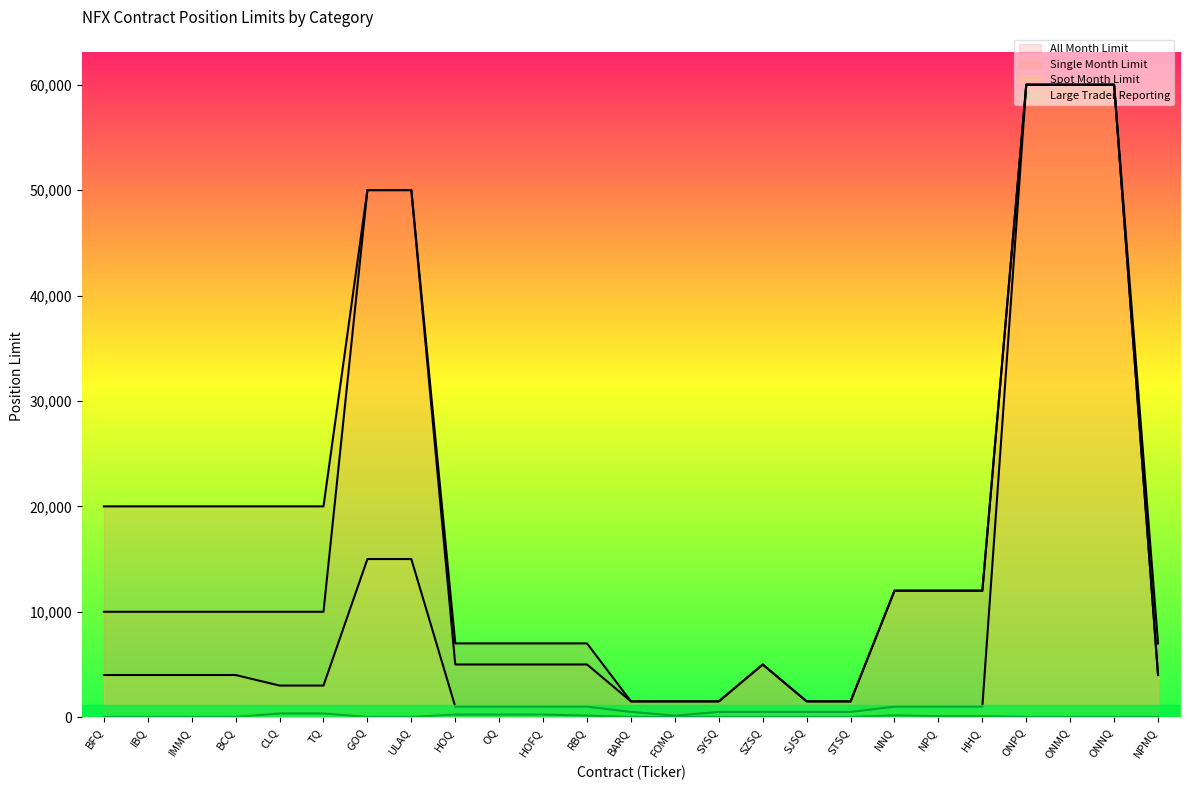

Is it true that All Month Limit equals 1500 at FOMQ?

True